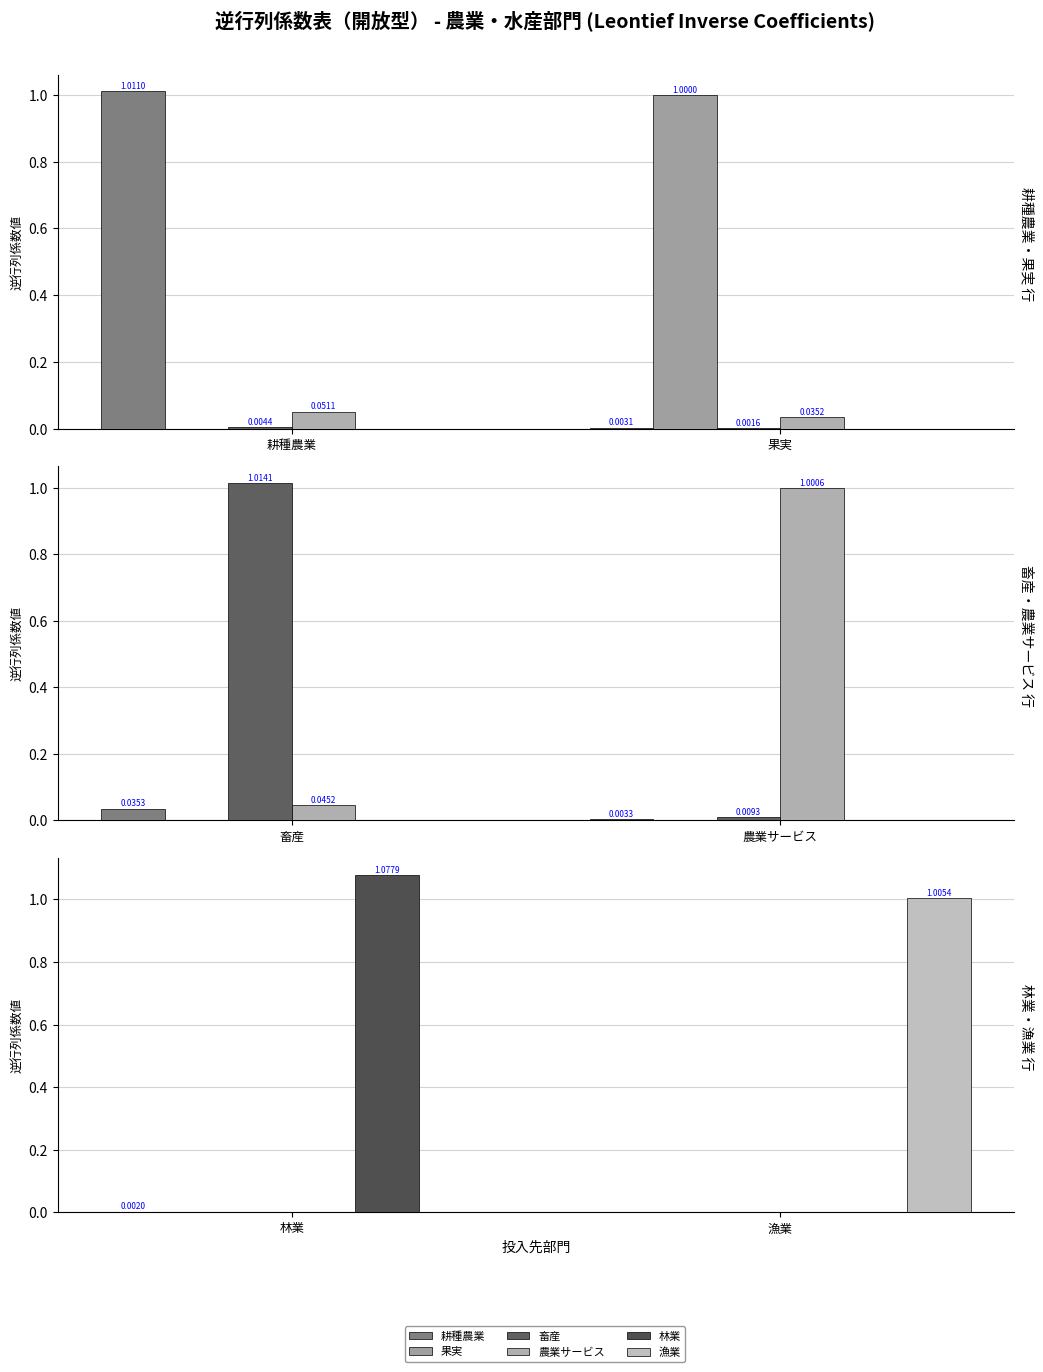

How many categories are shown in the chart?

2